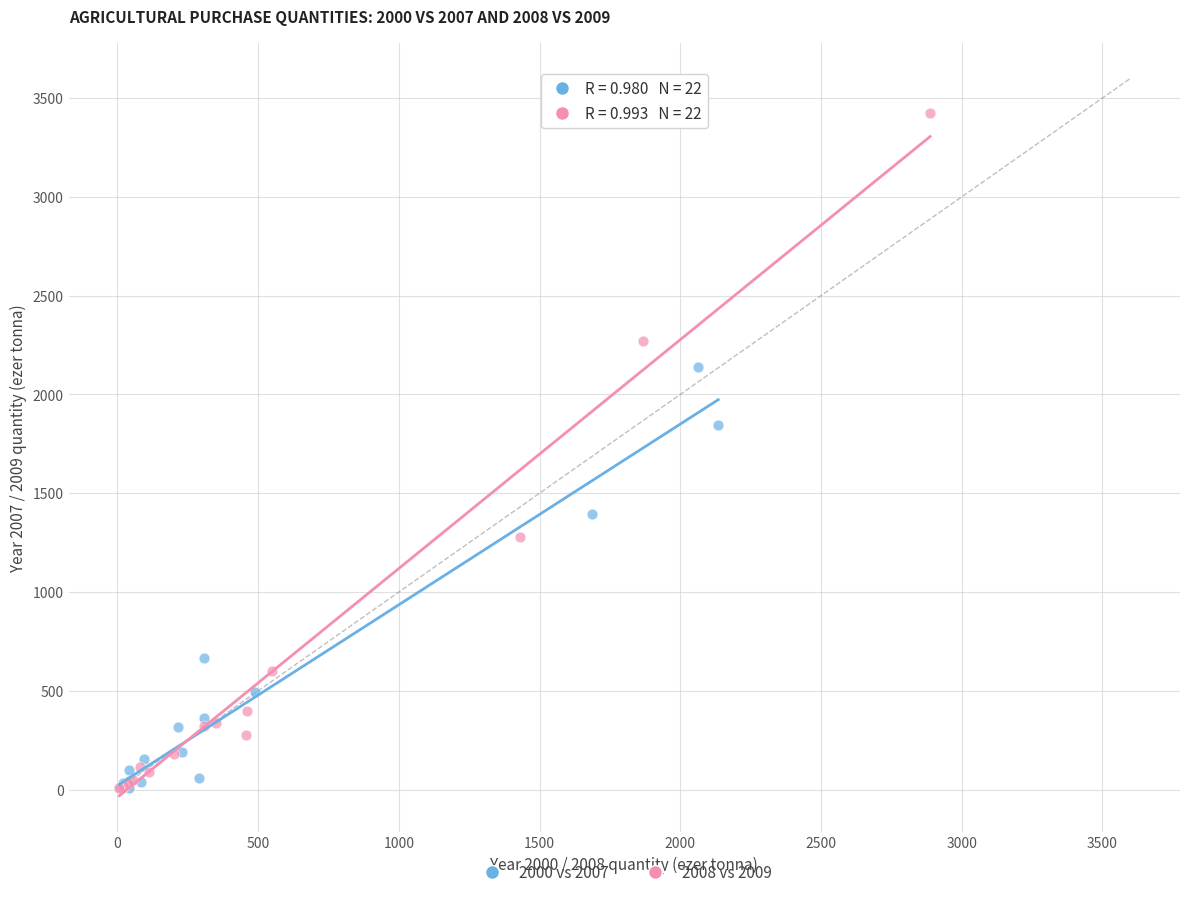

Which series contains the highest Y value?

2008 vs 2009